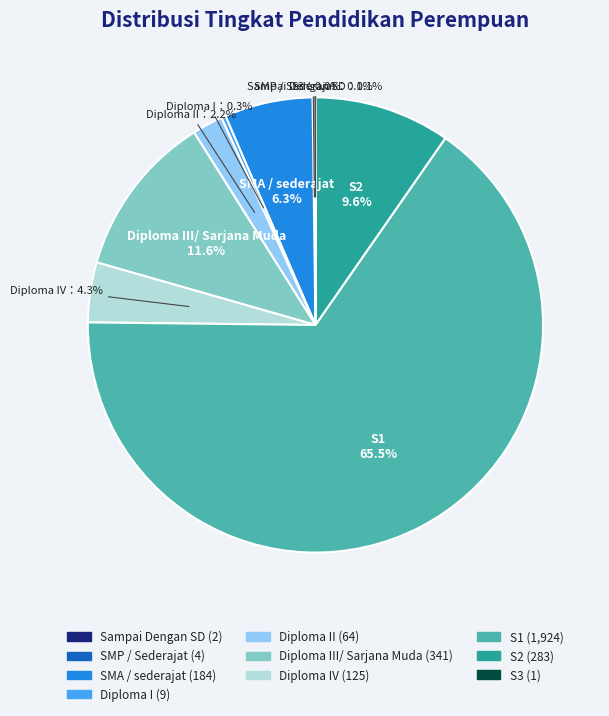

Is there a majority slice in this chart?

Yes